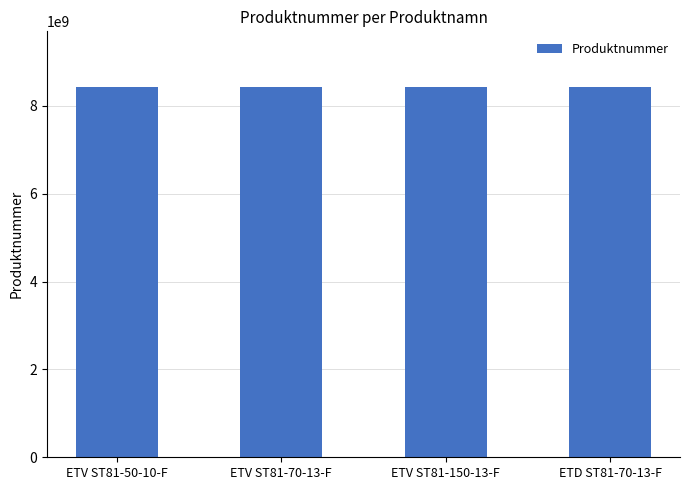

How many categories are shown in the chart?

4